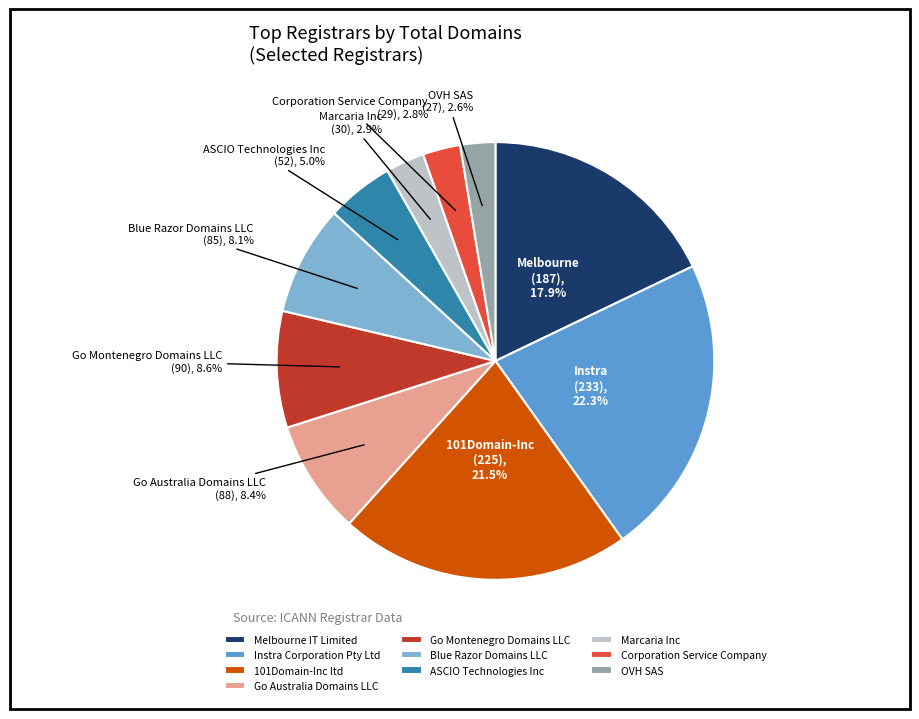

How much of the chart is everything except Melbourne IT Limited?

82.1%